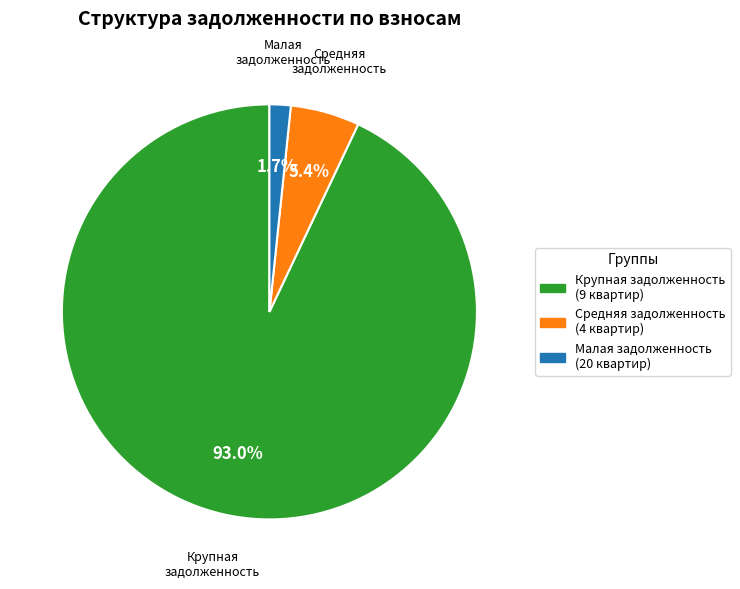

Is there a majority slice in this chart?

Yes